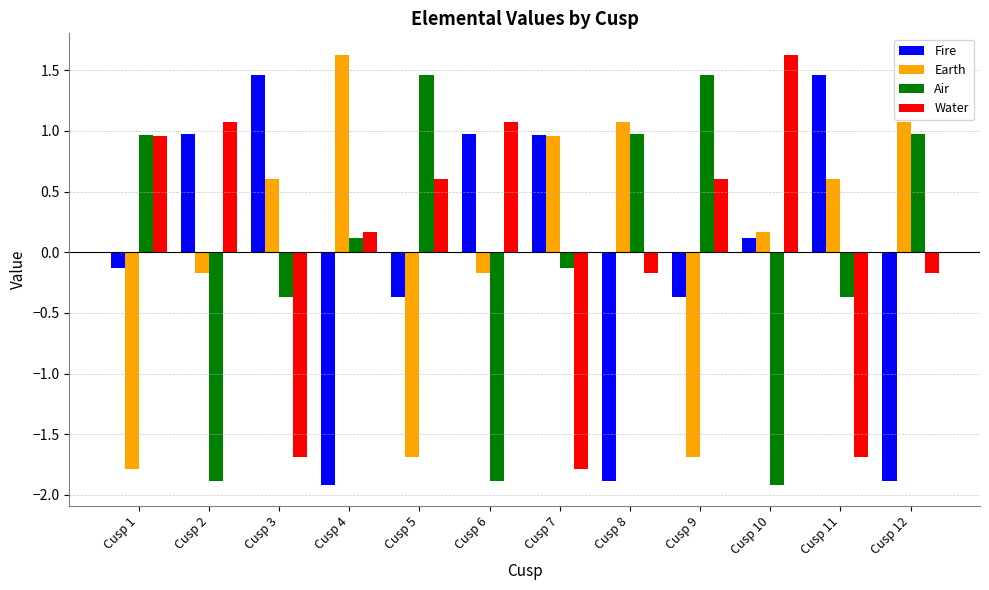

What is the maximum value shown in the chart?

1.6